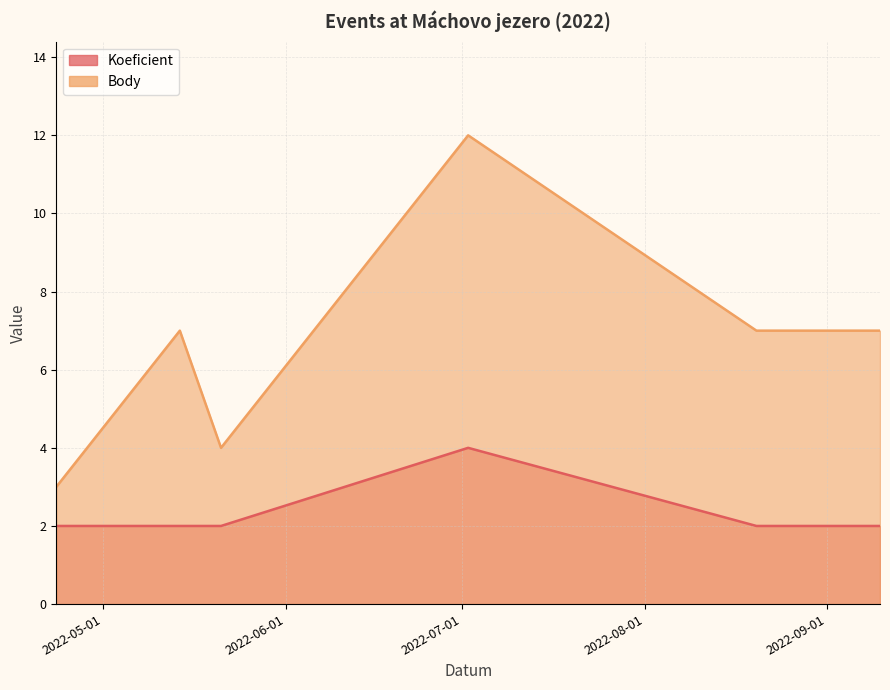

Rank the series by their maximum value, from lowest to highest.

Koeficient, Body